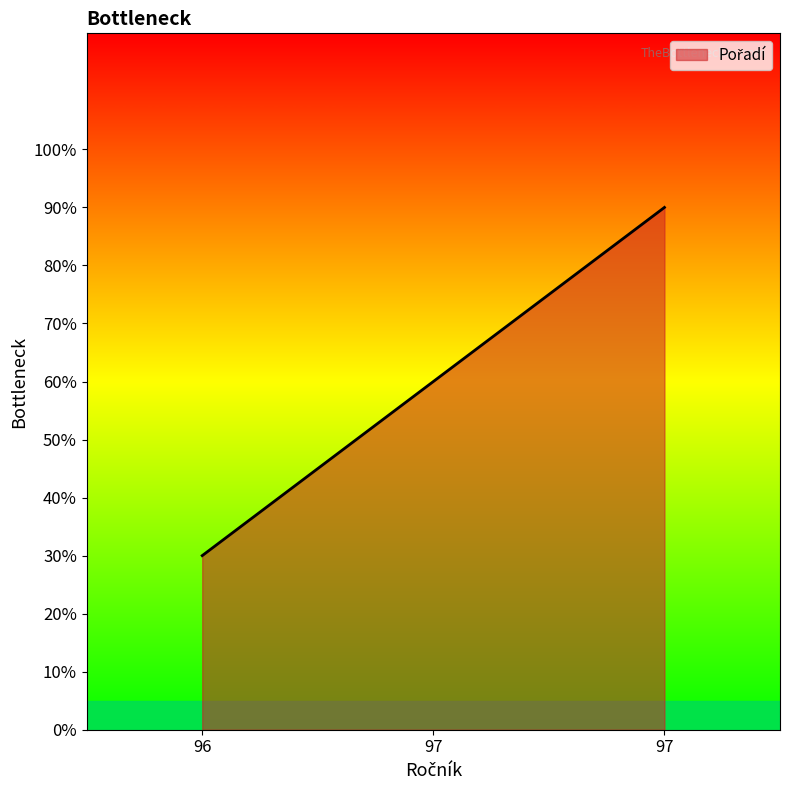

Count the values in the range 30 to 90.

3